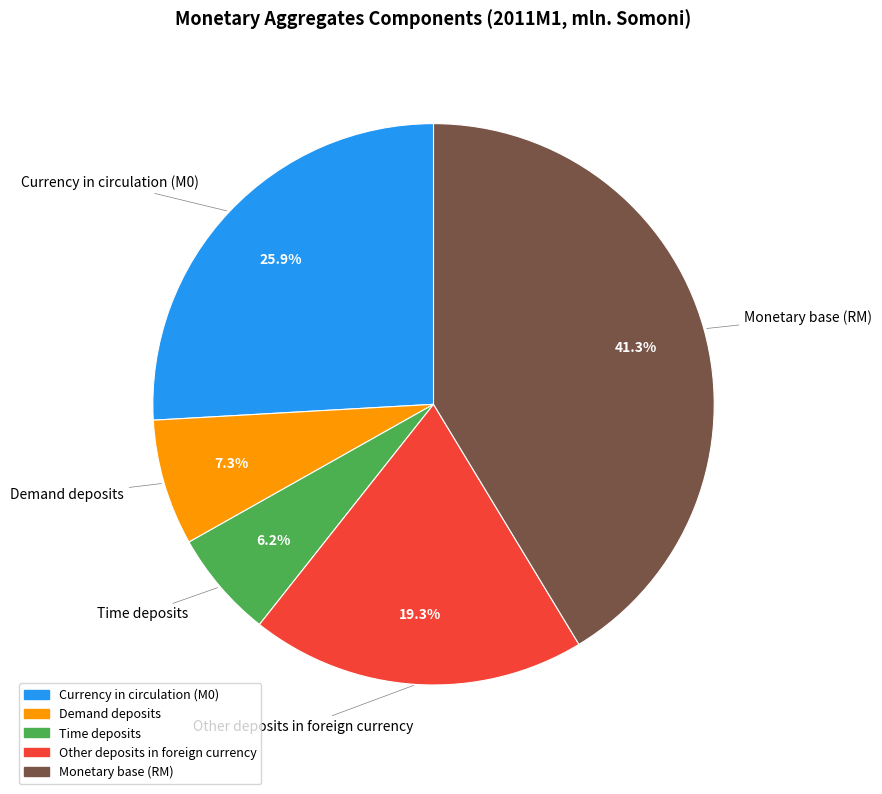

Is there a majority slice in this chart?

No